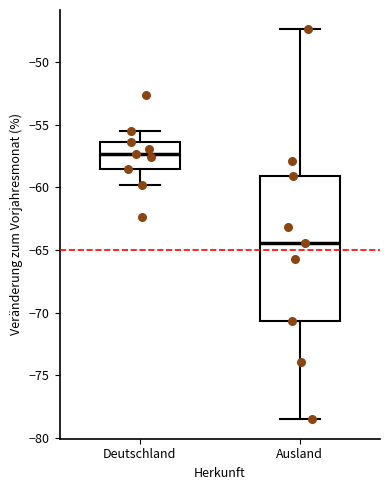

Comparing the boxes themselves (not the whiskers), which one is the tallest?

Ausland